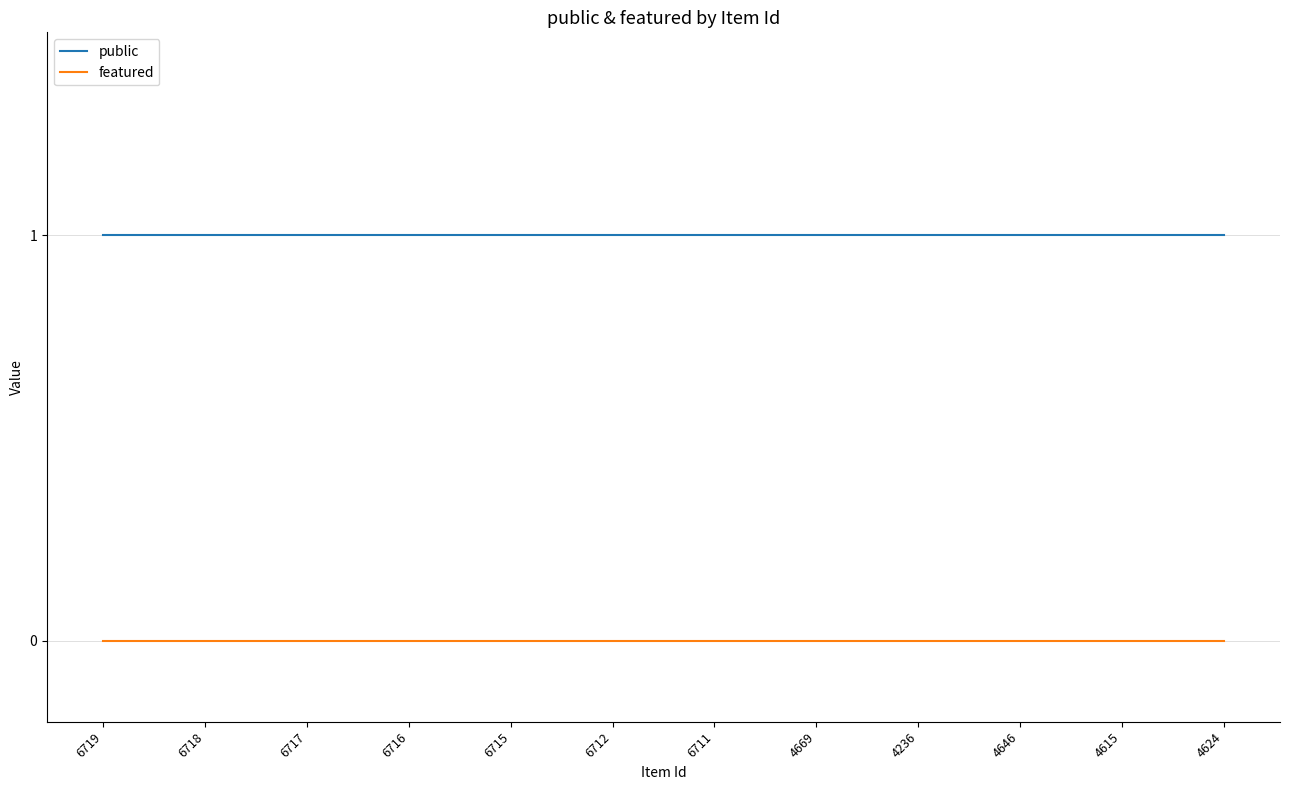

What is the total value across all series at 6717?

1